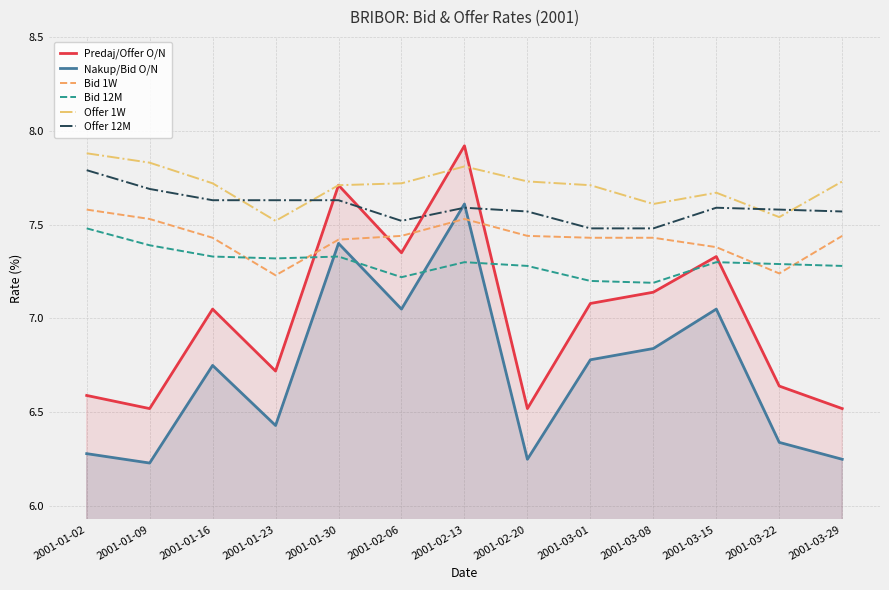

Reading left to right, list all the values displayed in this chart.

Predaj/Offer O/N: 2001-01-02=6.6	2001-01-09=6.5	2001-01-16=7.0	2001-01-23=6.7	2001-01-30=7.7	2001-02-06=7.3	2001-02-13=7.9	2001-02-20=6.5	2001-03-01=7.1	2001-03-08=7.1	2001-03-15=7.3	2001-03-22=6.6	2001-03-29=6.5
Nakup/Bid O/N: 2001-01-02=6.3	2001-01-09=6.2	2001-01-16=6.8	2001-01-23=6.4	2001-01-30=7.4	2001-02-06=7.0	2001-02-13=7.6	2001-02-20=6.2	2001-03-01=6.8	2001-03-08=6.8	2001-03-15=7.0	2001-03-22=6.3	2001-03-29=6.2
Bid 1W: 2001-01-02=7.6	2001-01-09=7.5	2001-01-16=7.4	2001-01-23=7.2	2001-01-30=7.4	2001-02-06=7.4	2001-02-13=7.5	2001-02-20=7.4	2001-03-01=7.4	2001-03-08=7.4	2001-03-15=7.4	2001-03-22=7.2	2001-03-29=7.4
Bid 12M: 2001-01-02=7.5	2001-01-09=7.4	2001-01-16=7.3	2001-01-23=7.3	2001-01-30=7.3	2001-02-06=7.2	2001-02-13=7.3	2001-02-20=7.3	2001-03-01=7.2	2001-03-08=7.2	2001-03-15=7.3	2001-03-22=7.3	2001-03-29=7.3
Offer 1W: 2001-01-02=7.9	2001-01-09=7.8	2001-01-16=7.7	2001-01-23=7.5	2001-01-30=7.7	2001-02-06=7.7	2001-02-13=7.8	2001-02-20=7.7	2001-03-01=7.7	2001-03-08=7.6	2001-03-15=7.7	2001-03-22=7.5	2001-03-29=7.7
Offer 12M: 2001-01-02=7.8	2001-01-09=7.7	2001-01-16=7.6	2001-01-23=7.6	2001-01-30=7.6	2001-02-06=7.5	2001-02-13=7.6	2001-02-20=7.6	2001-03-01=7.5	2001-03-08=7.5	2001-03-15=7.6	2001-03-22=7.6	2001-03-29=7.6